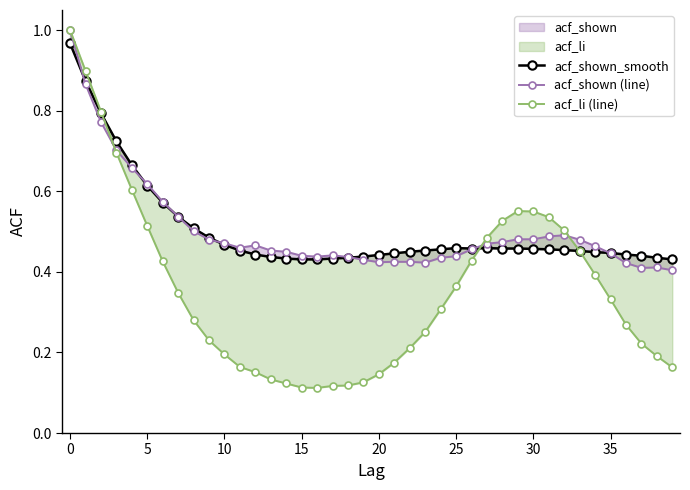

What is the difference between the maximum and minimum values in the acf_shown (line) series?

0.6